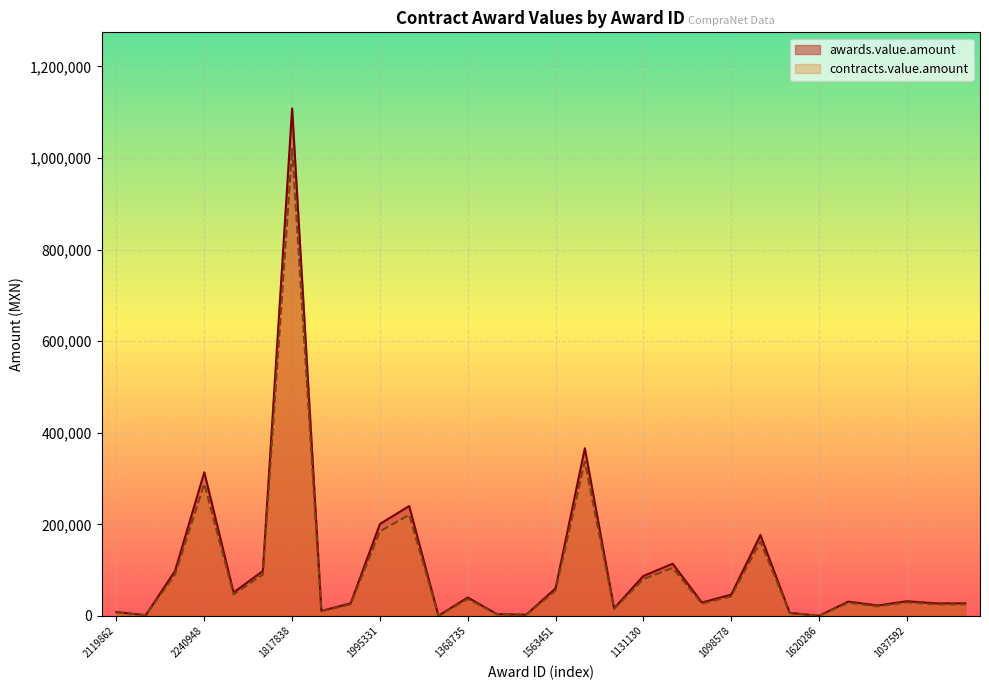

Between 1131665 and 1367383, which series saw the biggest shift?

awards.value.amount